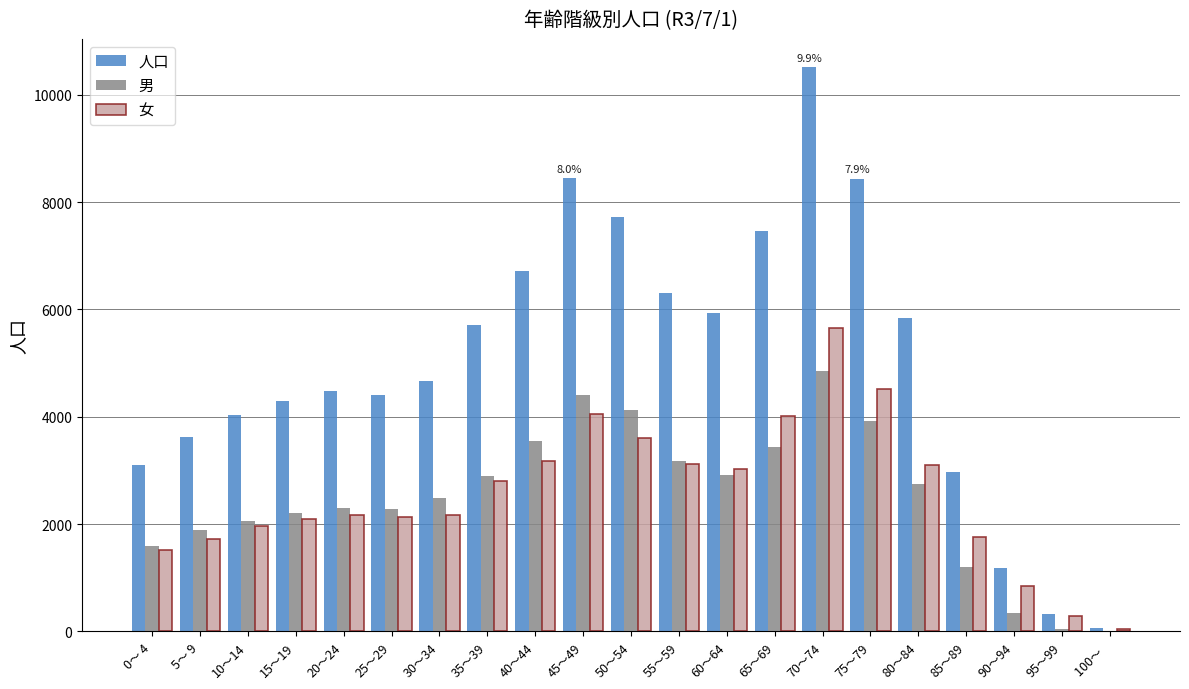

Which series has the largest range (max minus min)?

人口